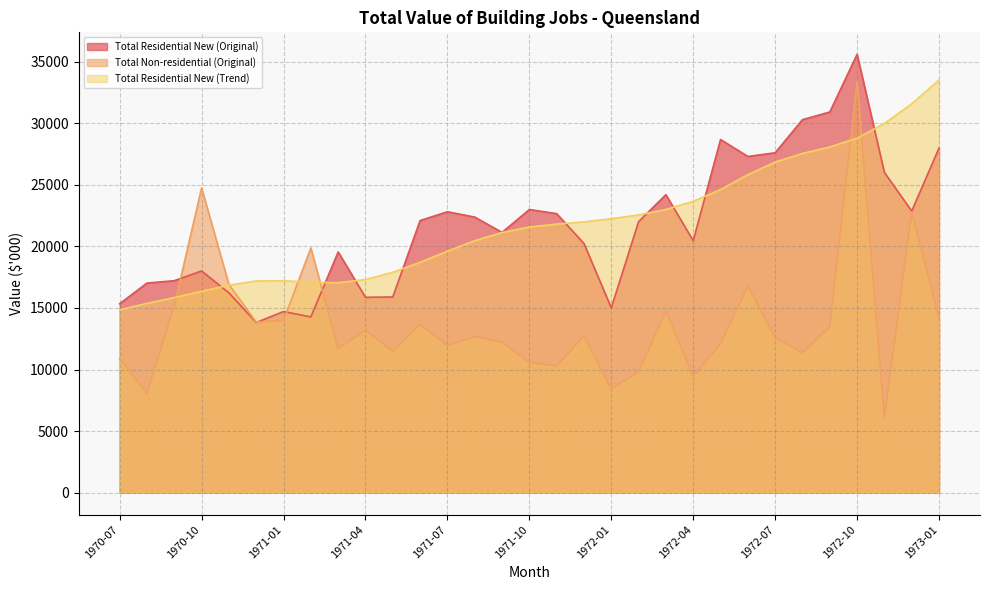

Which series has the largest total across all categories?

Total Residential New (Trend)